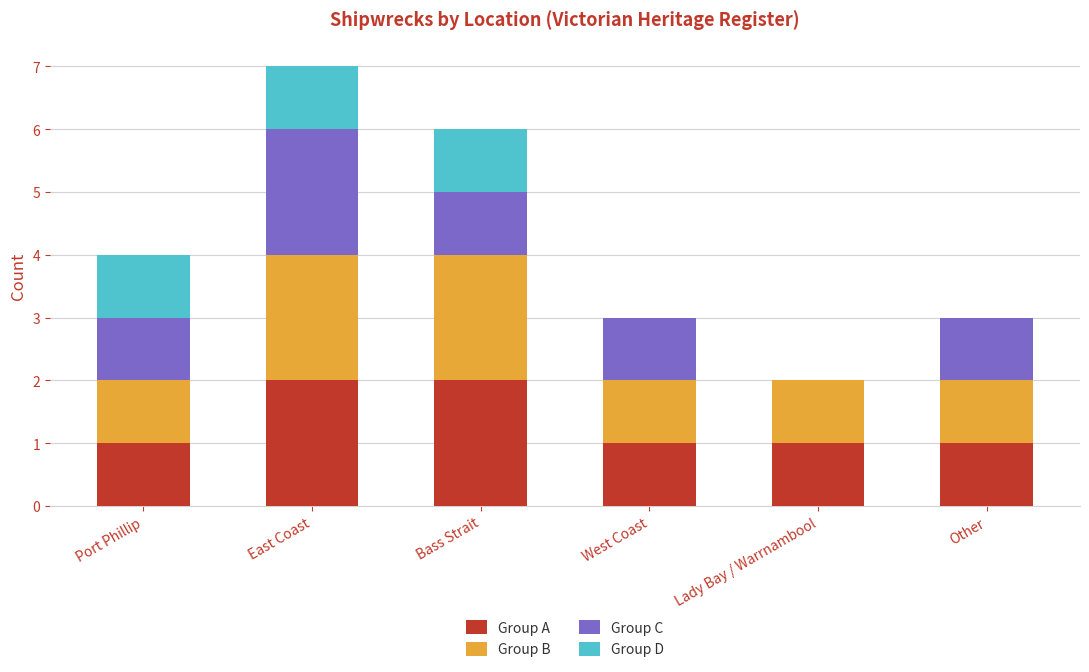

Does the chart contain stacked bars?

Yes